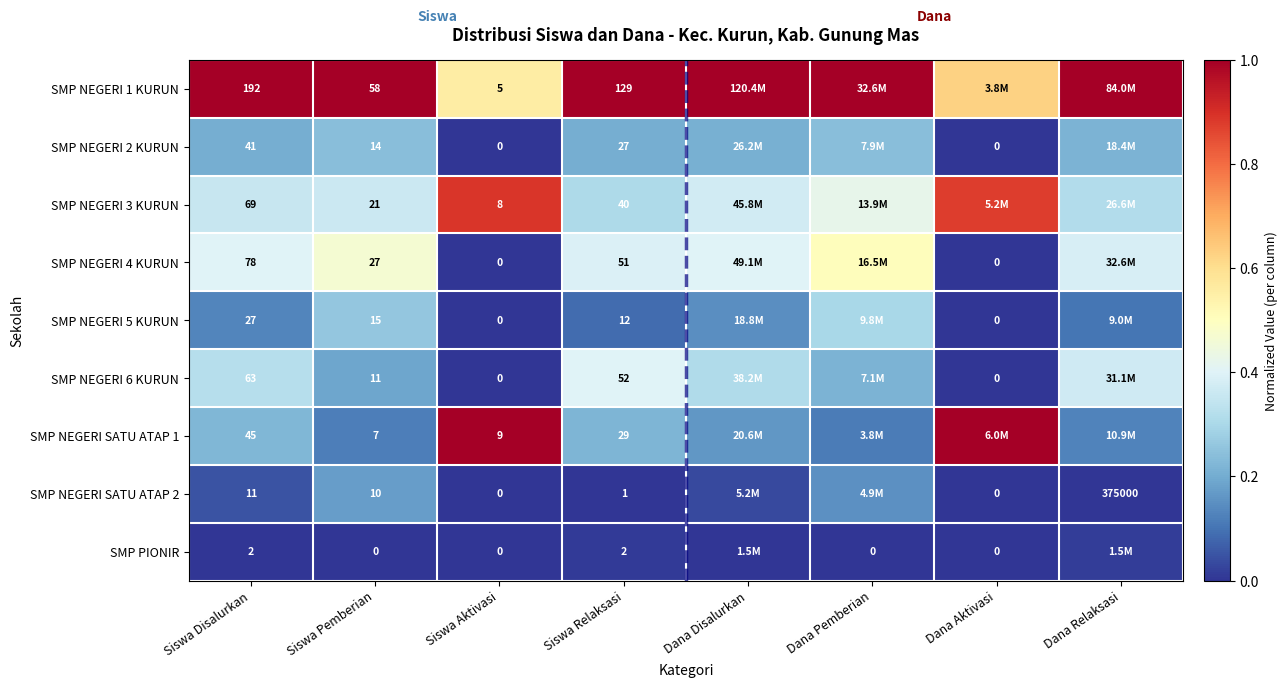

Is the value of SMP NEGERI 2 KURUN at Dana Aktivasi greater than the value of SMP NEGERI 4 KURUN at Siswa Disalurkan?

No